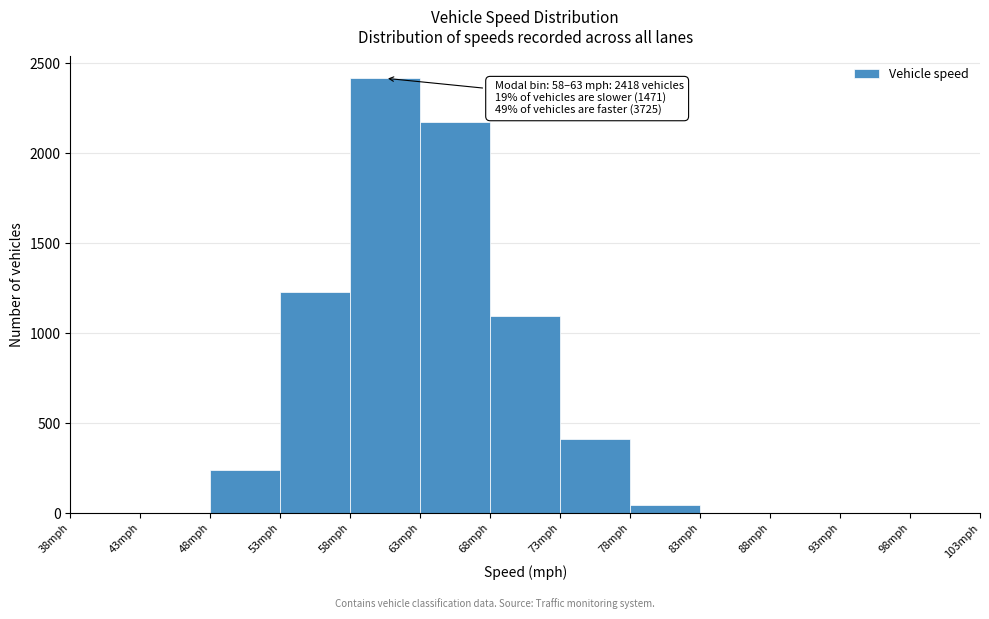

Which range on the x-axis has the tallest bar?

58 to 63